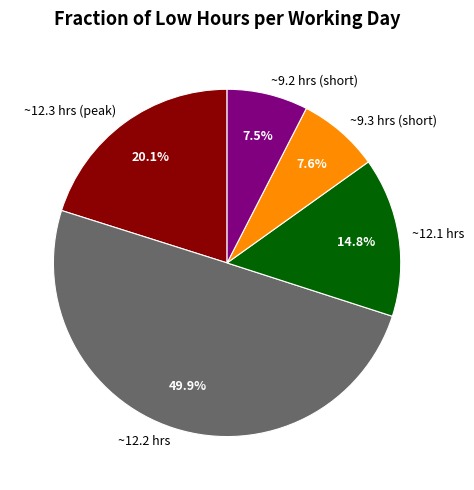

Which slice is the largest?

~12.2 hrs